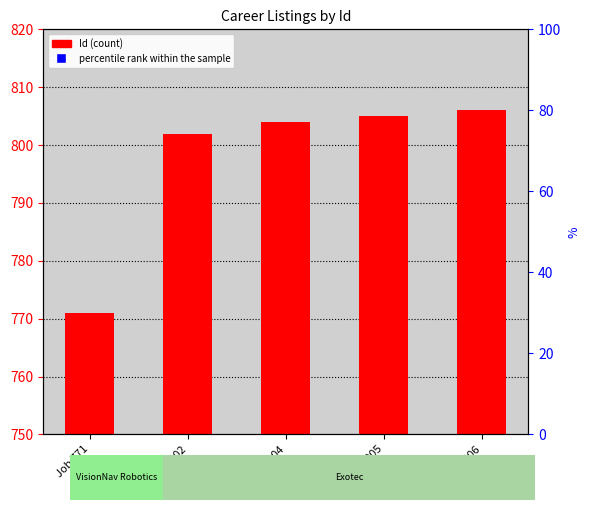

Which series reaches the maximum Y coordinate?

Id